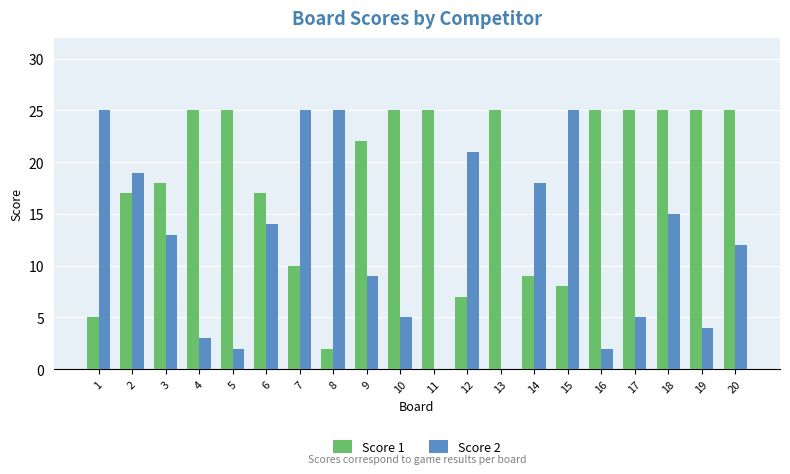

What is the spread (max minus min) of values at 18?

10